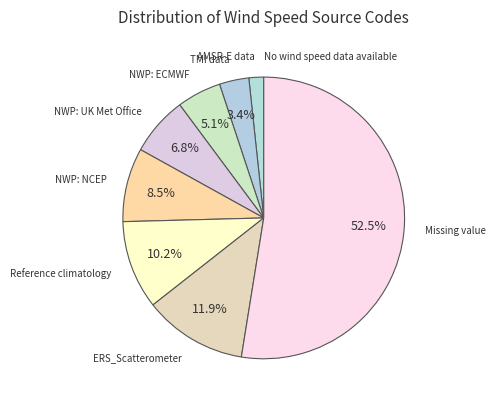

What is the total percentage of TMI data and NWP: NCEP?

11.9%